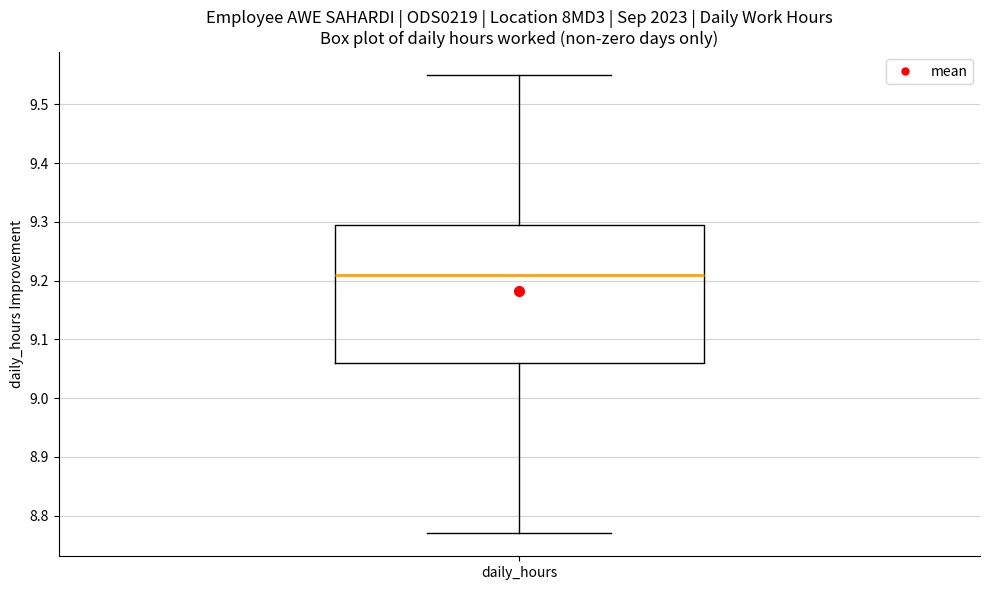

Read this box plot against the y-axis: the position of the median line, the range covered by the box, and the ends of both whiskers. The values are not printed on the chart, so give them approximately, as read against the axis.

median 9.21, box 9.06 to 9.30, whiskers 8.77 to 9.55